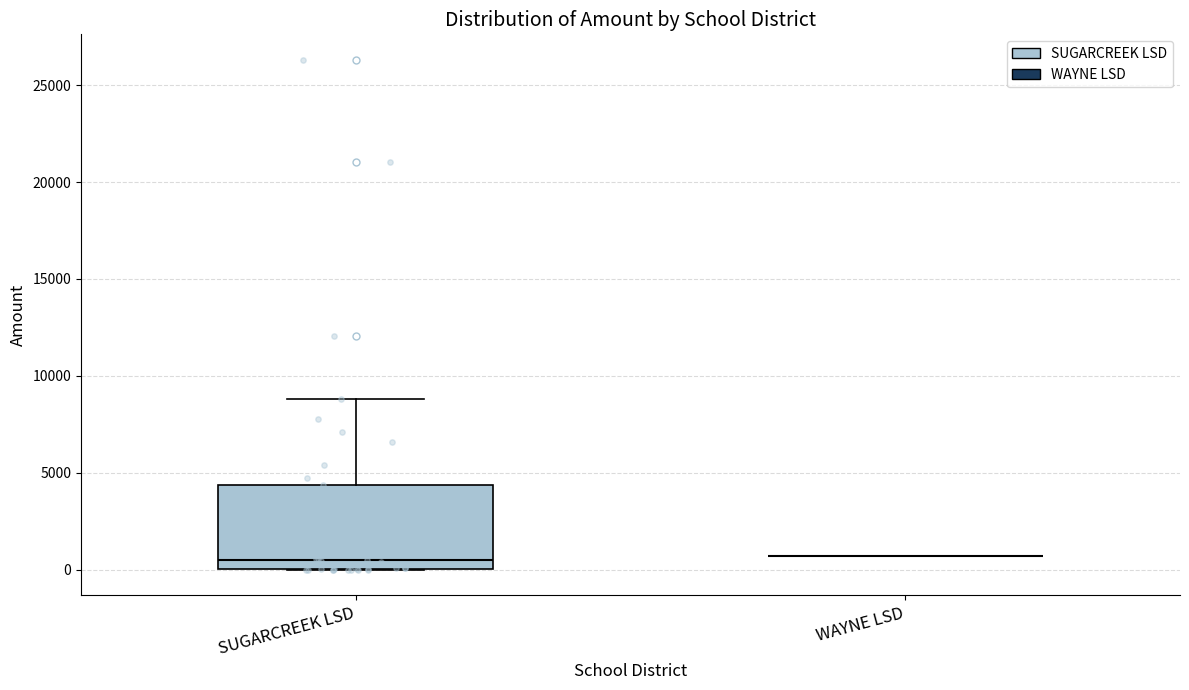

Comparing the boxes themselves (not the whiskers), which one is the tallest?

SUGARCREEK LSD